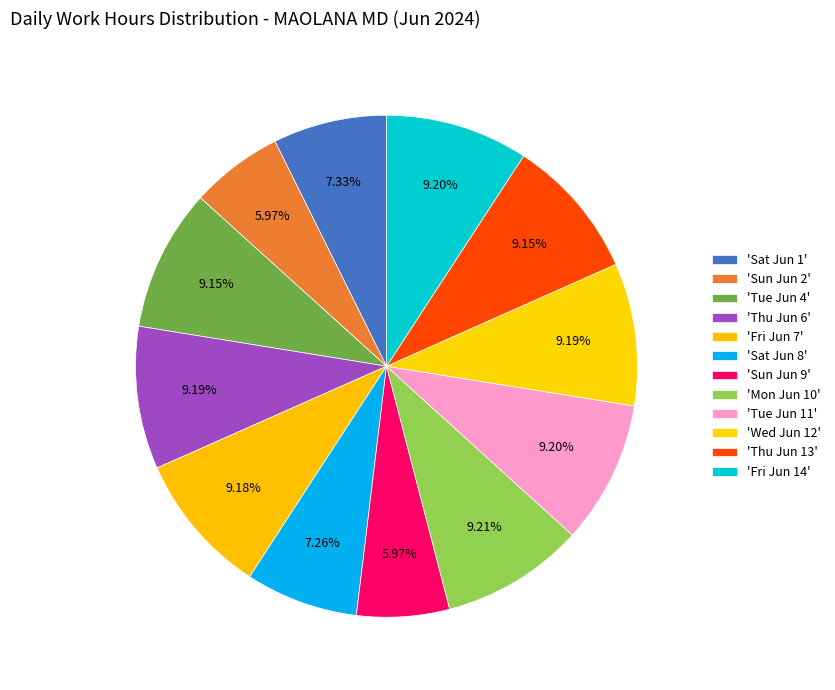

How many slices are in this pie chart?

12